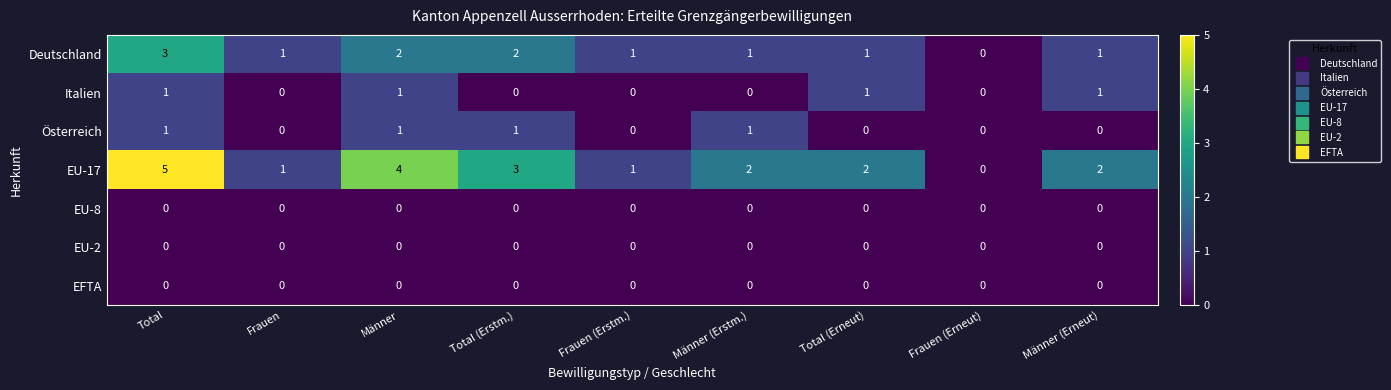

Which series has the largest range (max minus min)?

EU-17